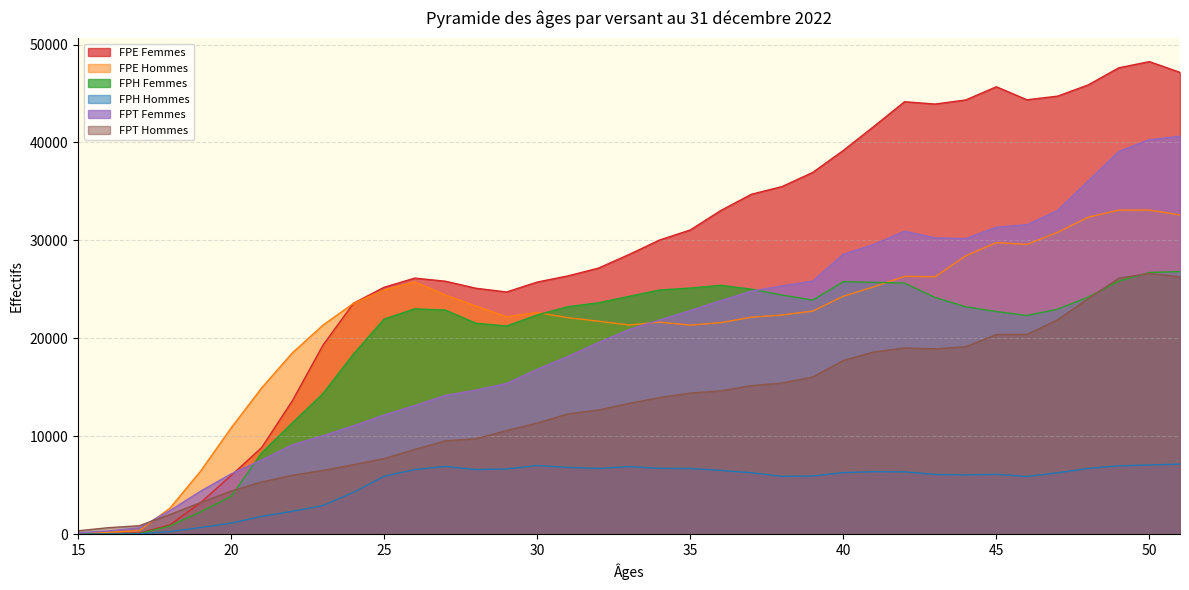

What is the difference between the highest and lowest values at 50?

41183